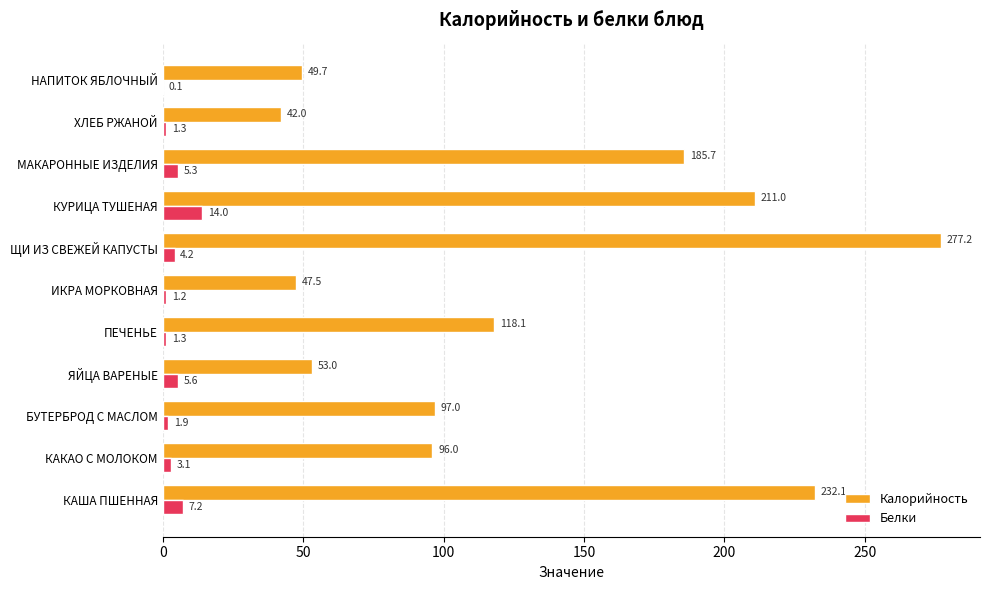

Where is Белки nearest to the value 7?

КАША ПШЕННАЯ